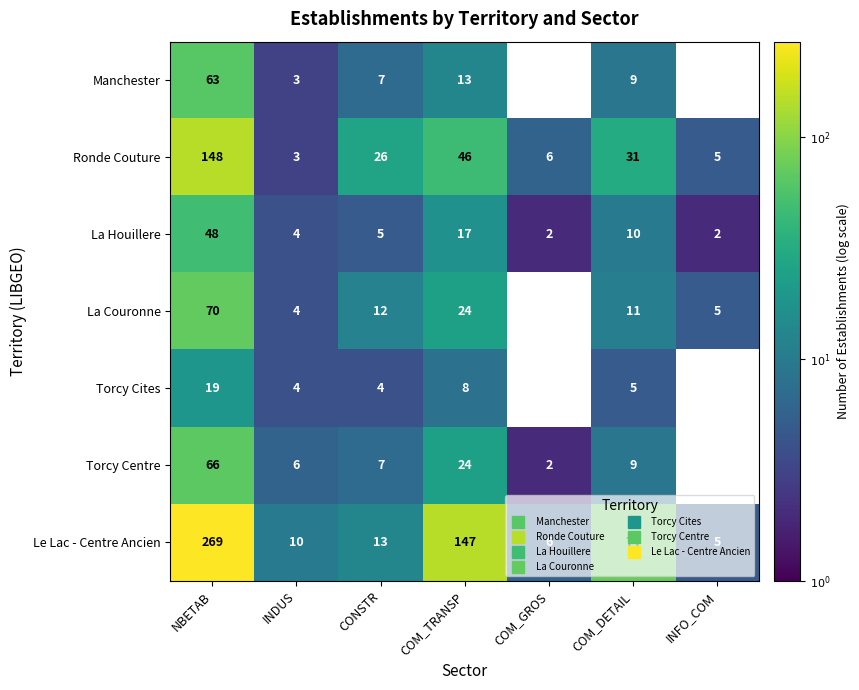

At which label does Manchester first exceed 1?

NBETAB